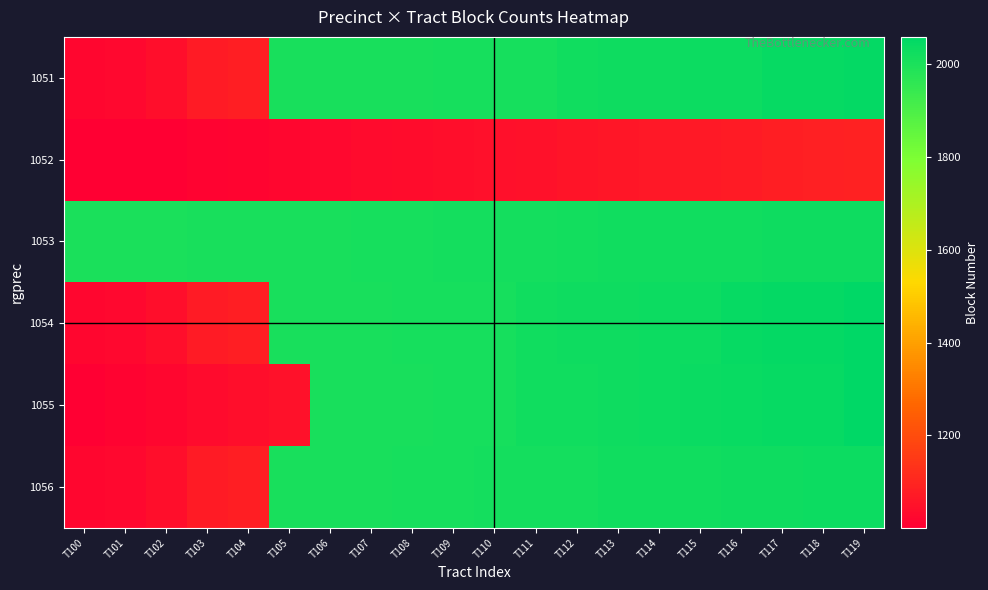

Which has a higher value, T100 or T110?

T110